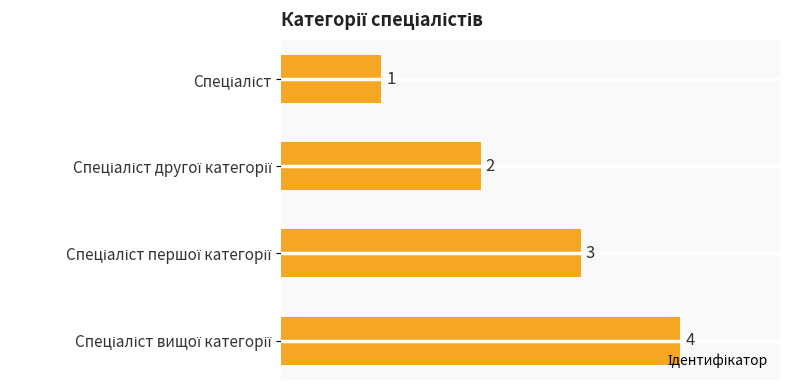

What is the value of the 3rd bar from the top?

3